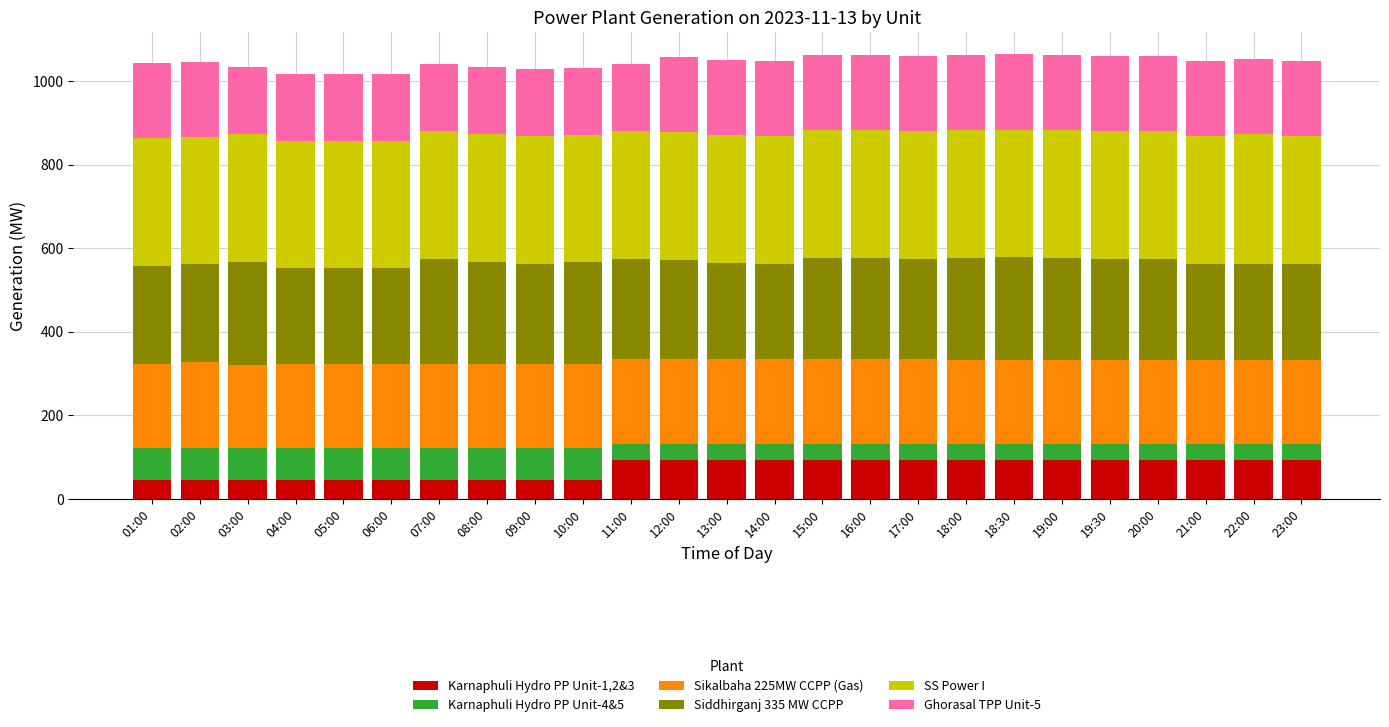

What is the total value across all series at 09:00?

1029